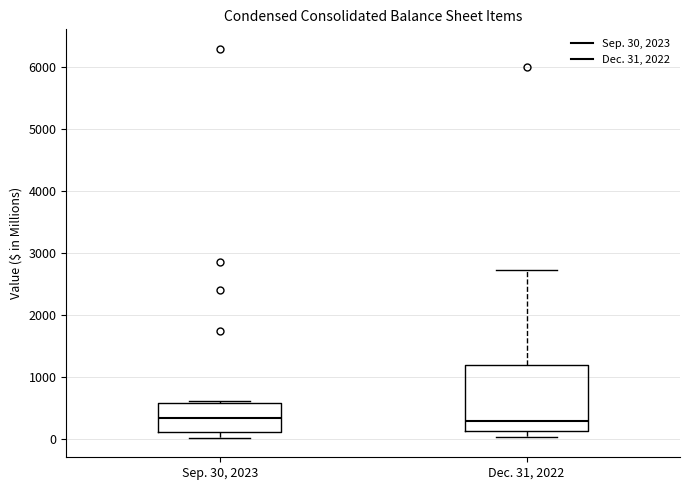

Reading left to right, read every box against the y-axis: the position of its median line, the range the box covers, and the ends of its whiskers. The values are not printed on the chart, so give them approximately, as read against the axis.

Sep. 30, 2023: median 300, box 100 to 600, whiskers 0 to 600 (just above the box's upper edge)
Dec. 31, 2022: median 300, box 100 to 1200, whiskers 0 to 2700